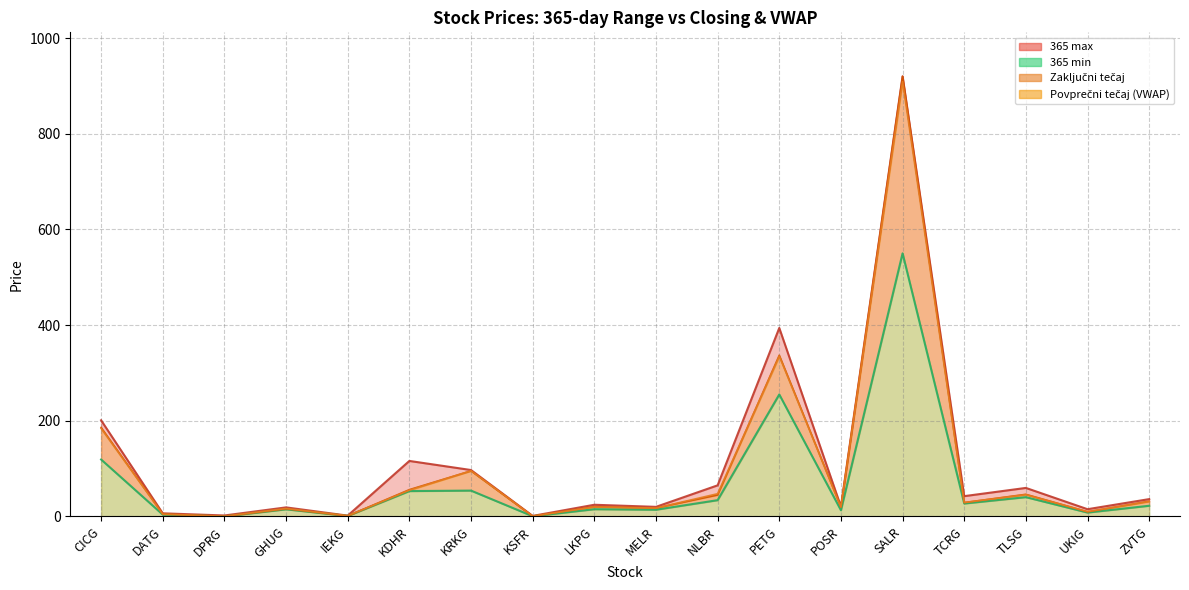

Where is 365 max nearest to the value 460?

PETG